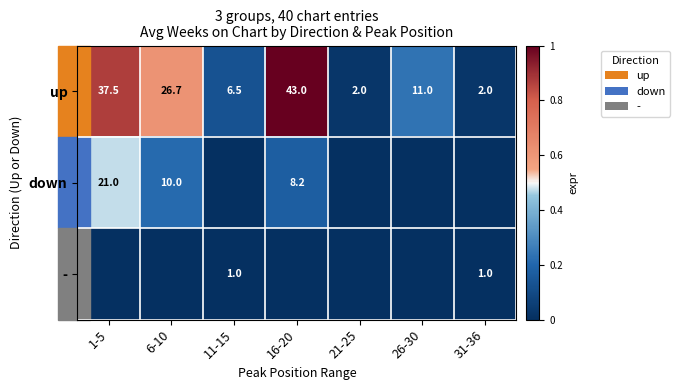

The up series shows 64.1 at 16-20. True or false?

False